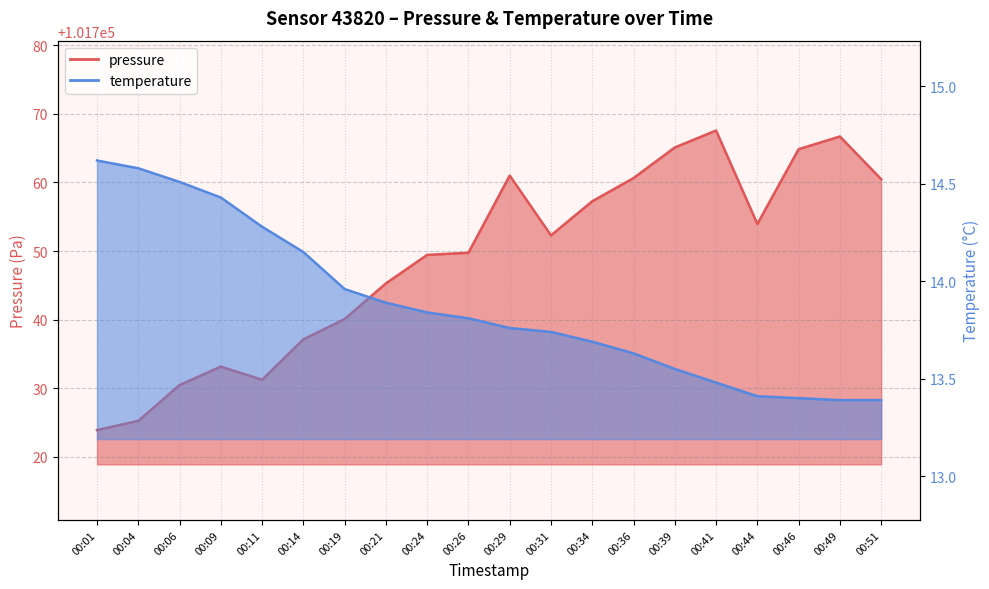

Rank the series by their average value, from highest to lowest.

pressure, temperature